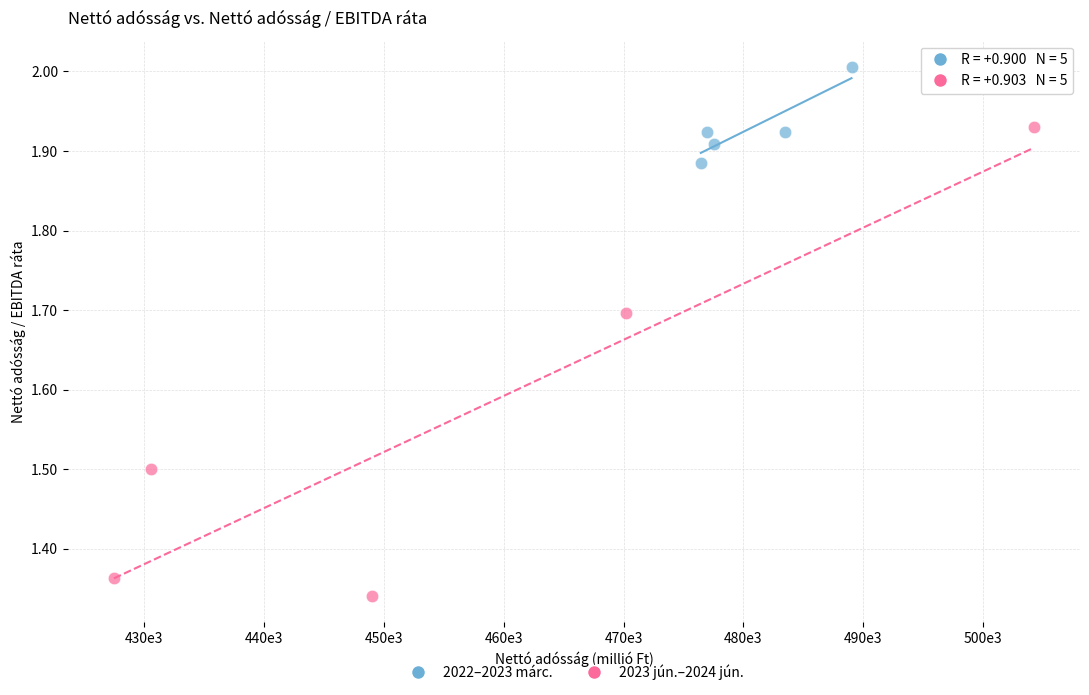

What are all the series names shown in the legend?

2022–2023 márc., 2023 jún.–2024 jún.